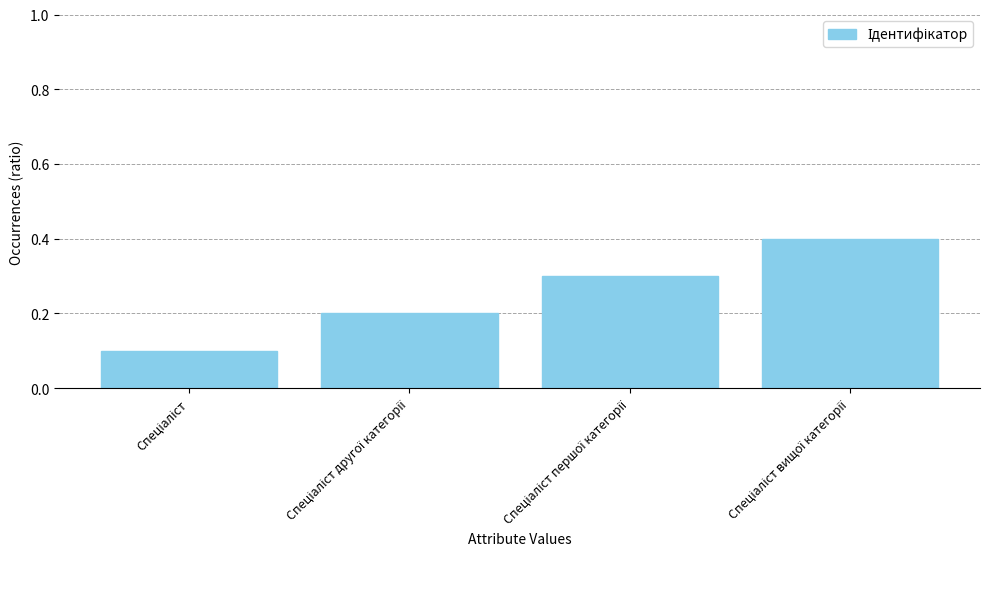

What is the difference between the maximum and minimum values?

0.3